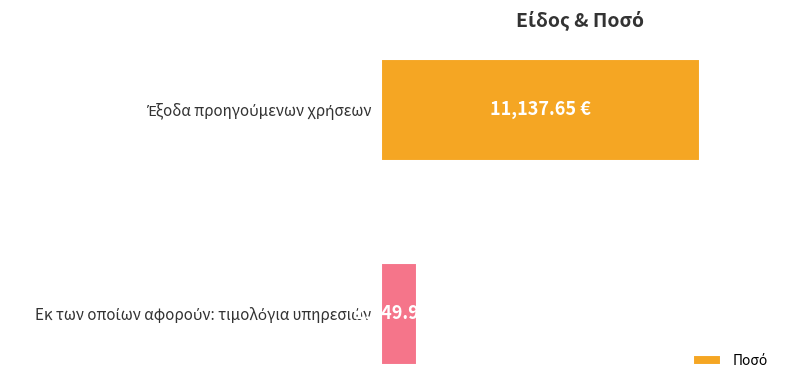

Are the bars horizontal?

Yes